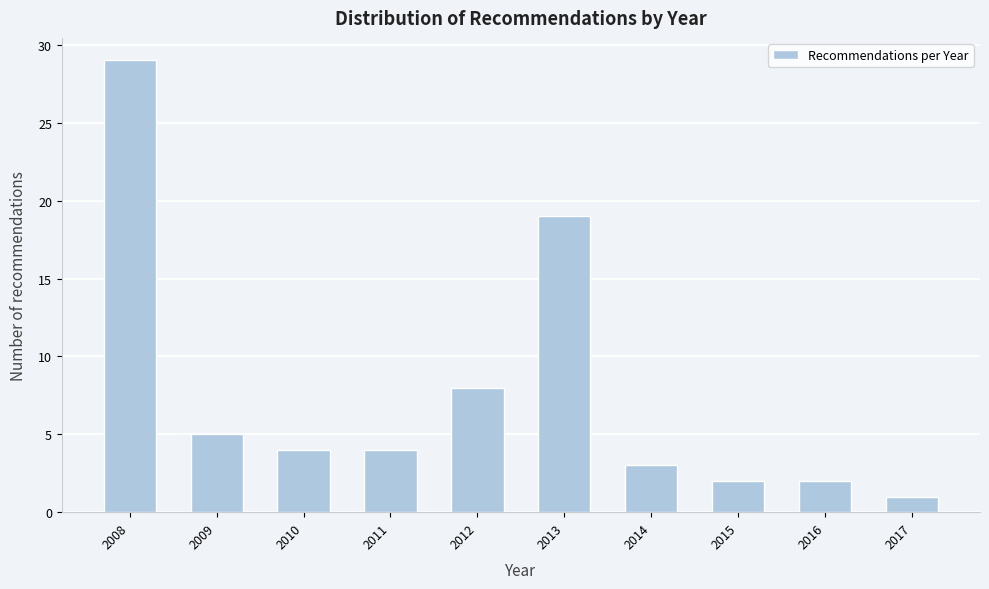

Reading left to right, extract all data points from this chart.

29	5	4	4	8	19	3	2	2	1